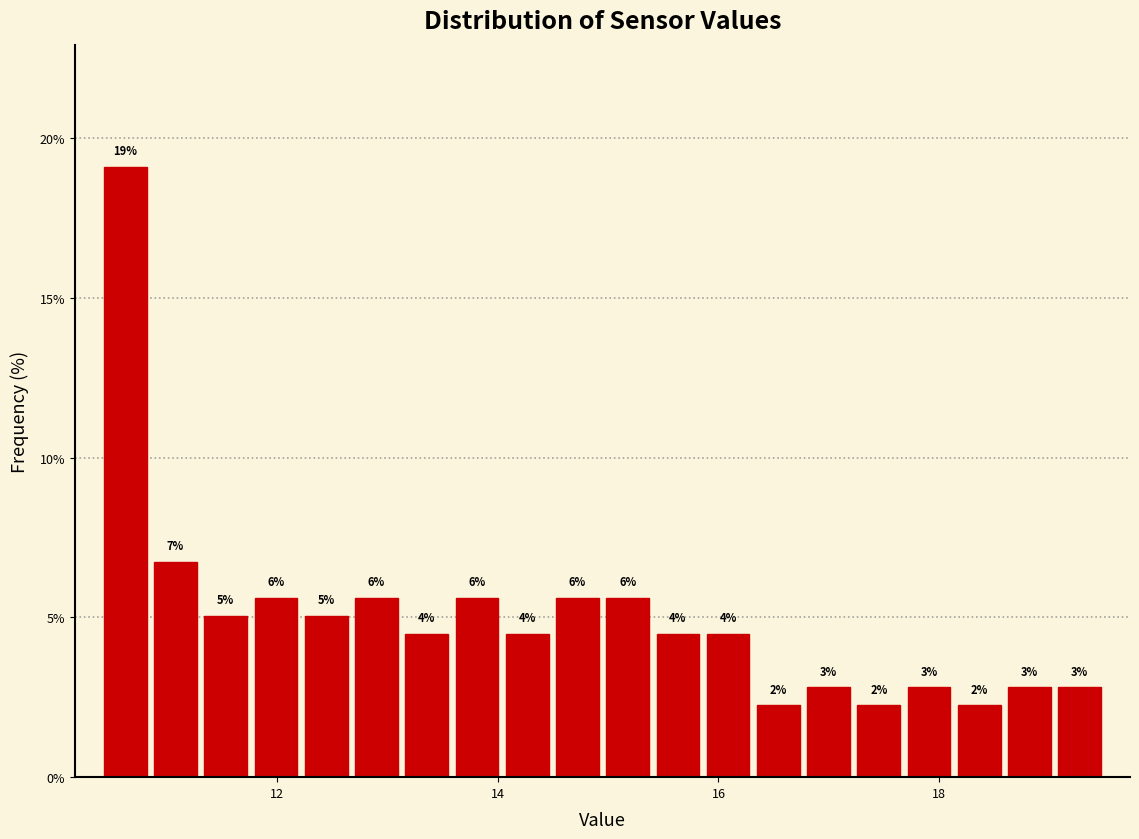

Around what value on the x-axis is the tallest bar? Give the approximate position of its centre, as read against the axis.

10.6